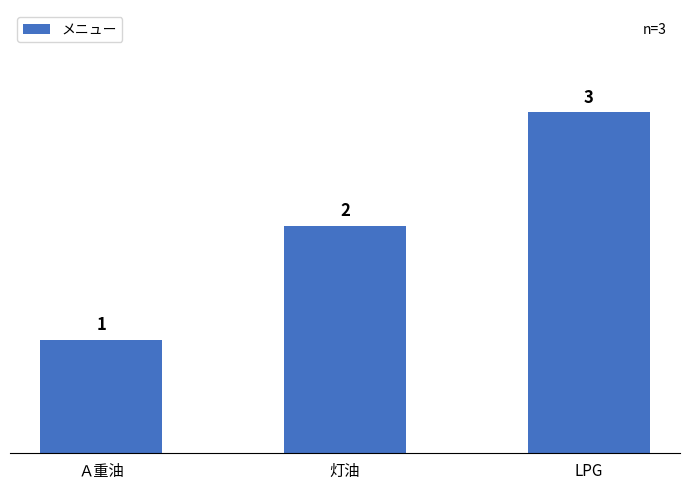

What position from the left is LPG?

3